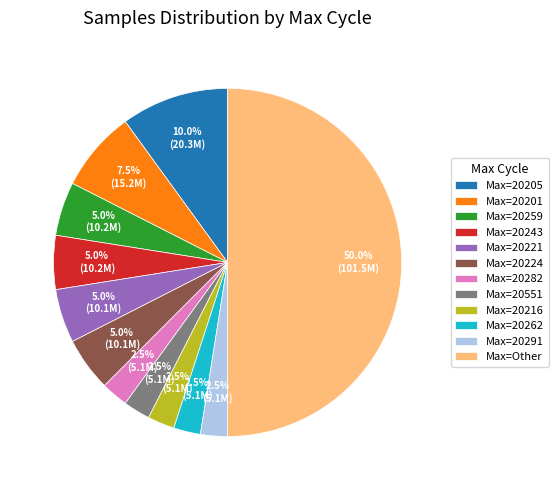

Does Max=20262 represent more than half of the total?

No